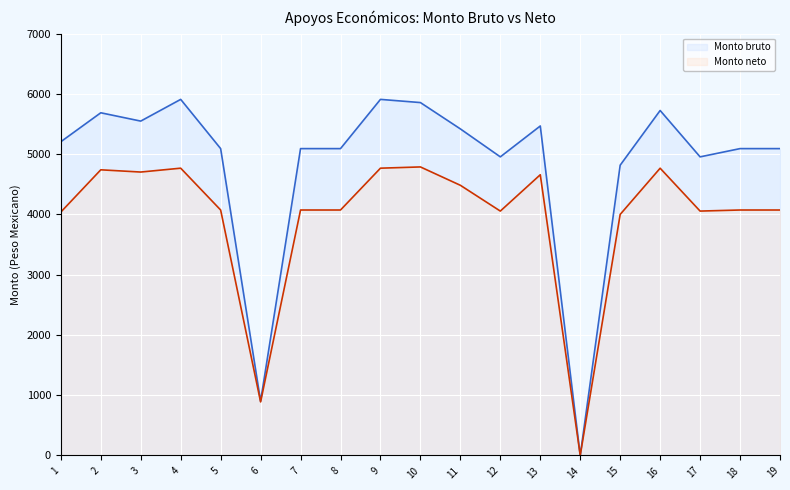

How many data points does each series have?

19